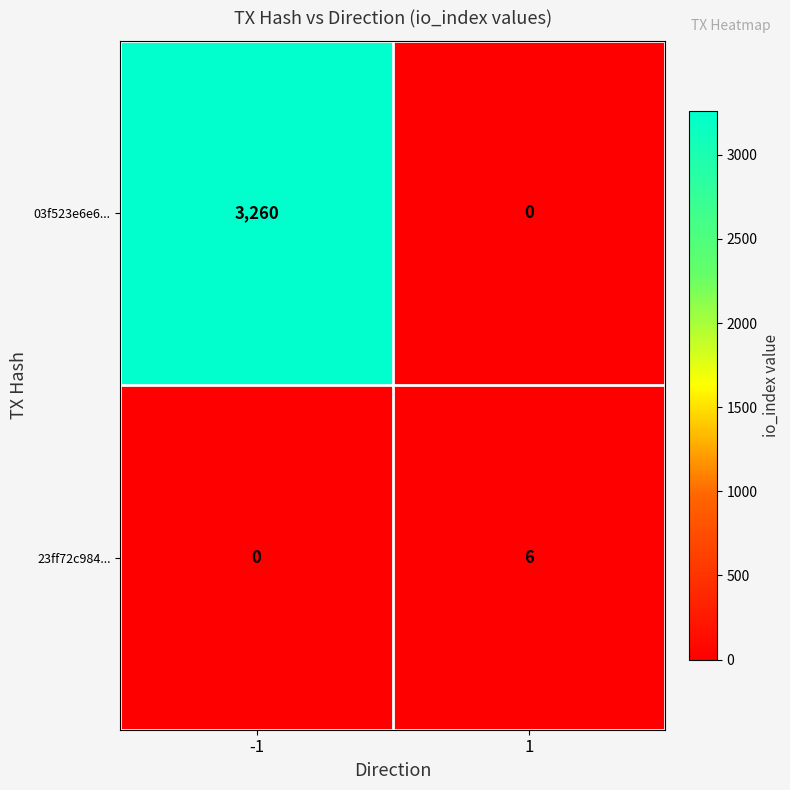

What is the total value across all series at 1?

6